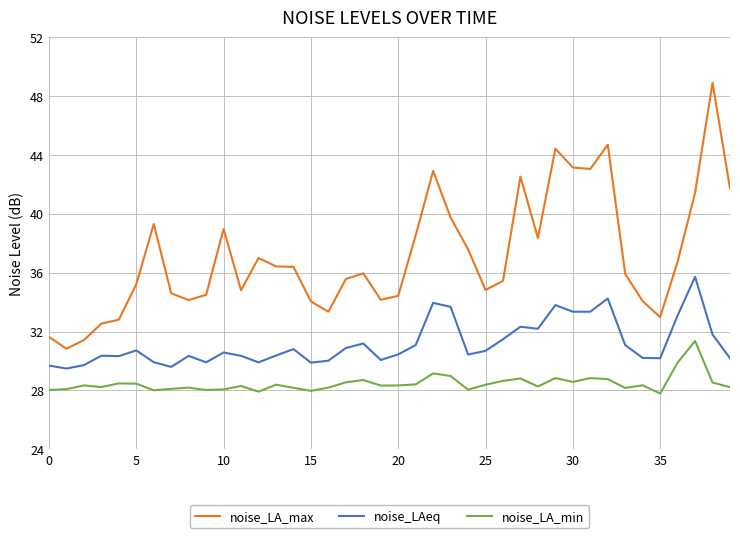

What is the greatest value displayed?

48.9